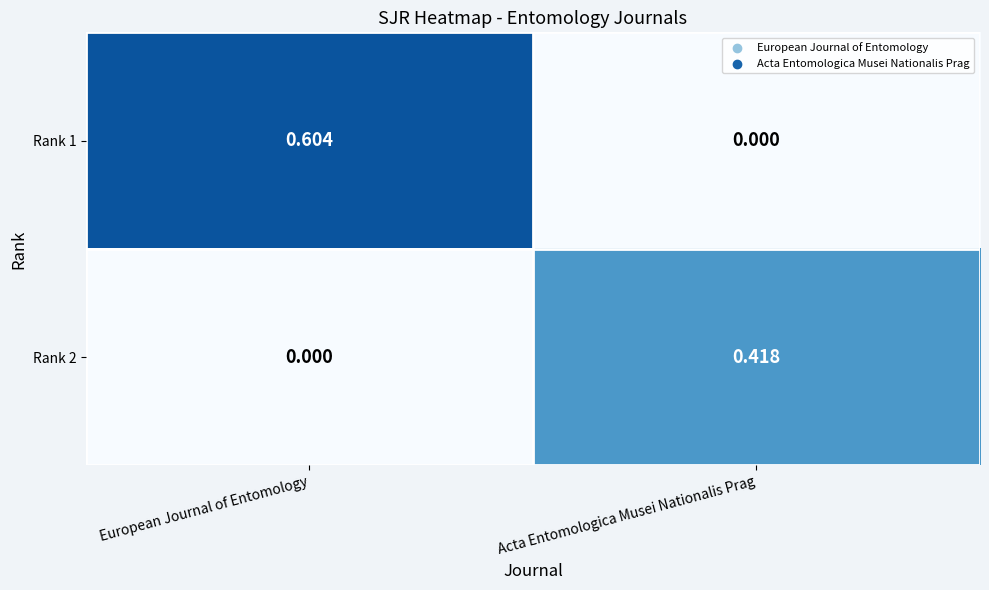

Rank the categories by Rank 2 value from lowest to highest.

European Journal of Entomology, Acta Entomologica Musei Nationalis Prag